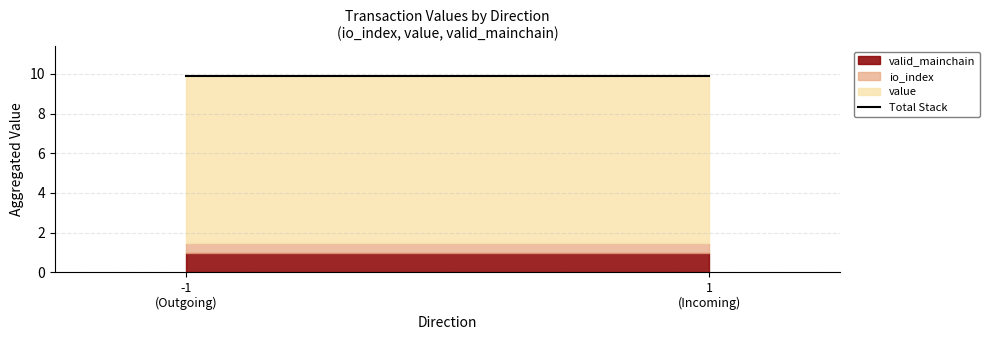

How many series are shown in this chart?

3